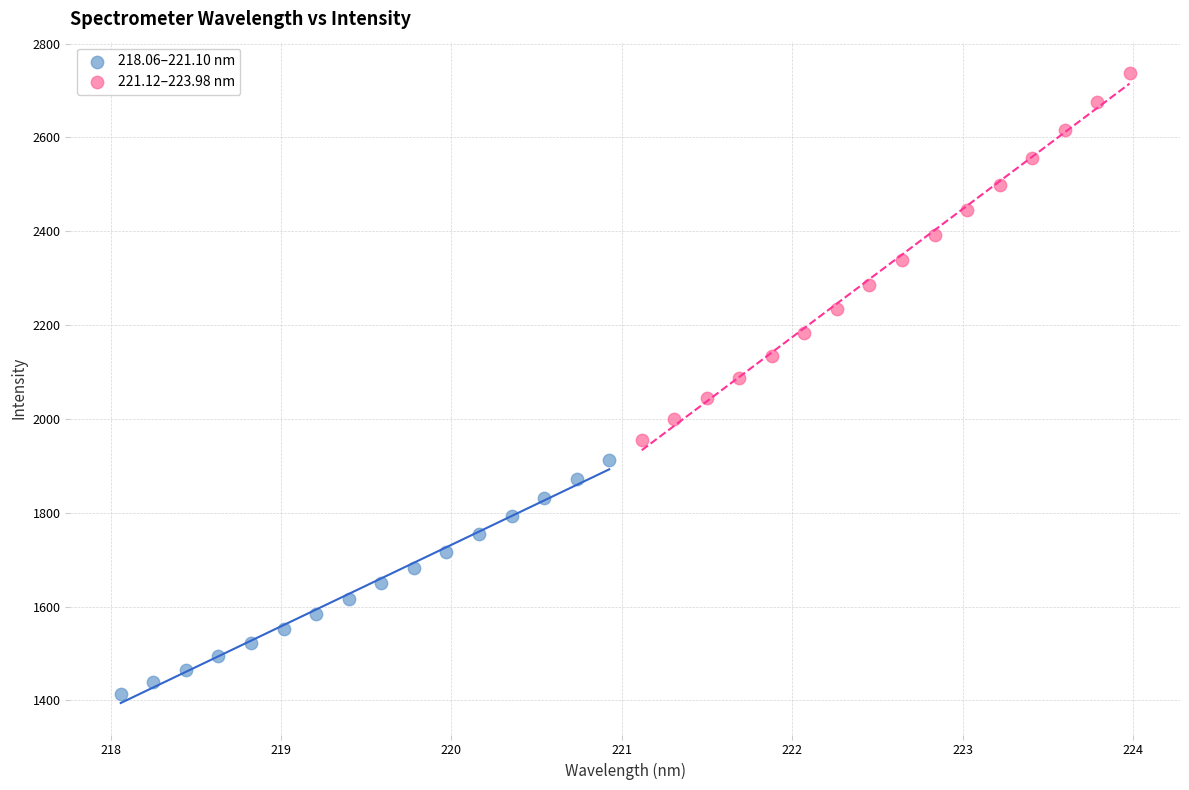

Which series has the largest Y range (max minus min)?

221.12–223.98 nm